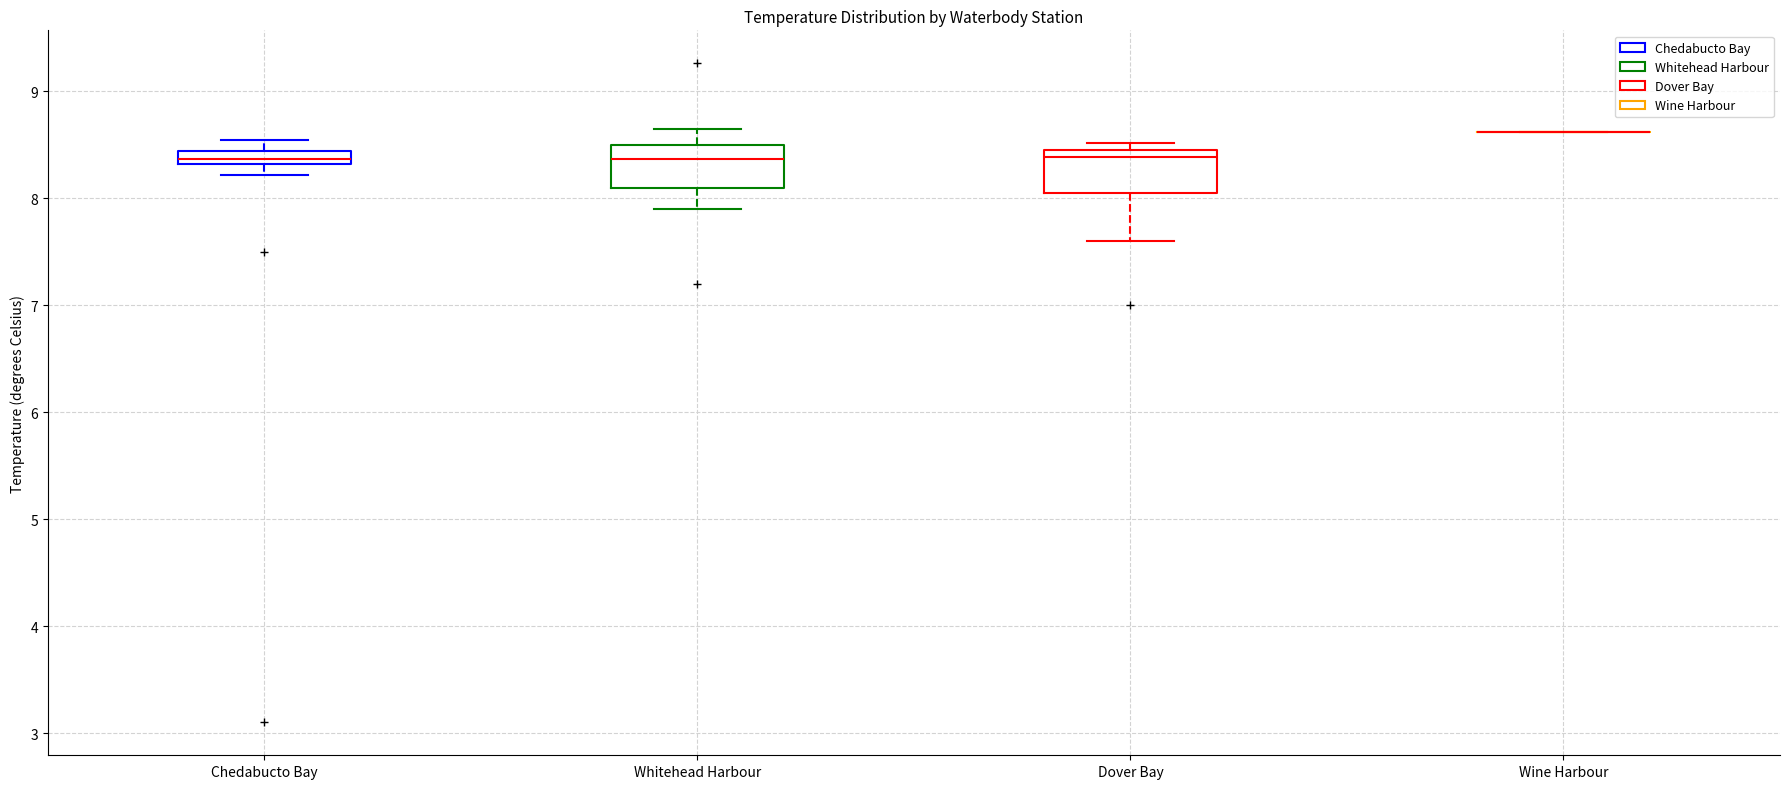

Where is the upper edge of the box for Dover Bay on the y-axis? The values are not printed on the chart, so give them approximately, as read against the axis.

8.4